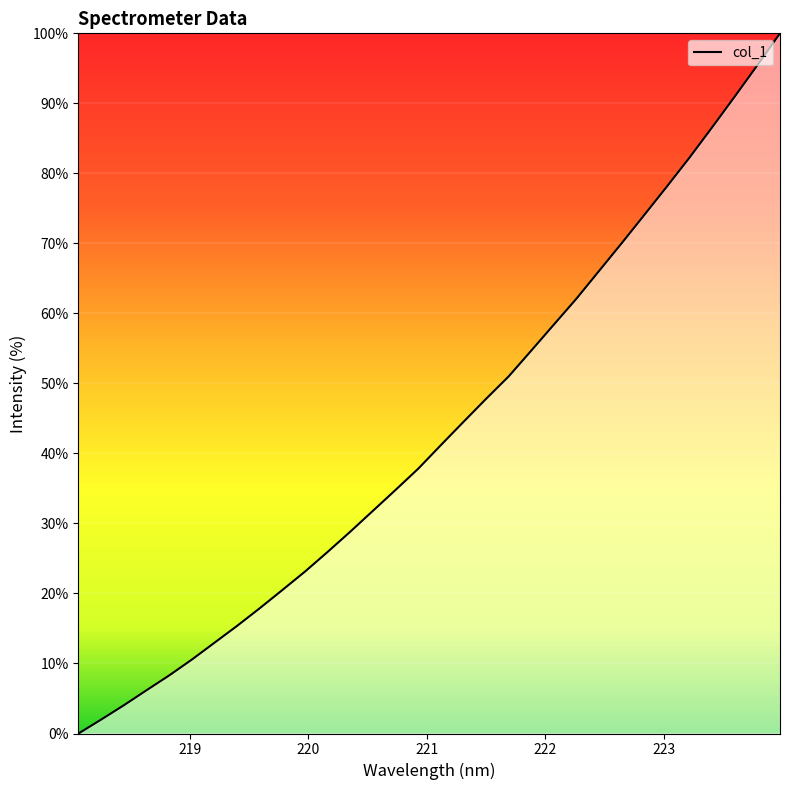

What is the difference between the maximum and minimum values?

100.0